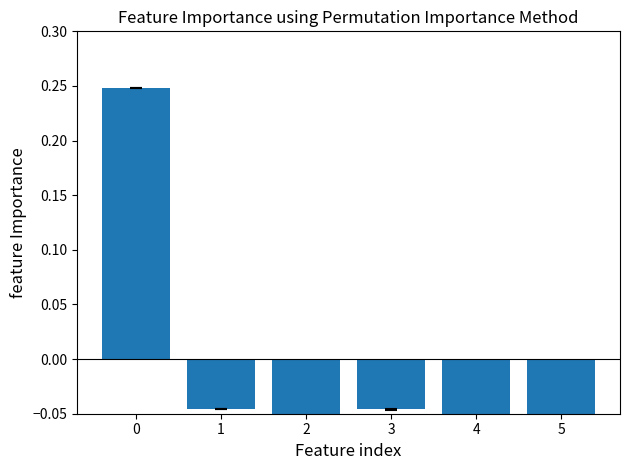

What is the difference between the values at 0 and 3?

0.3